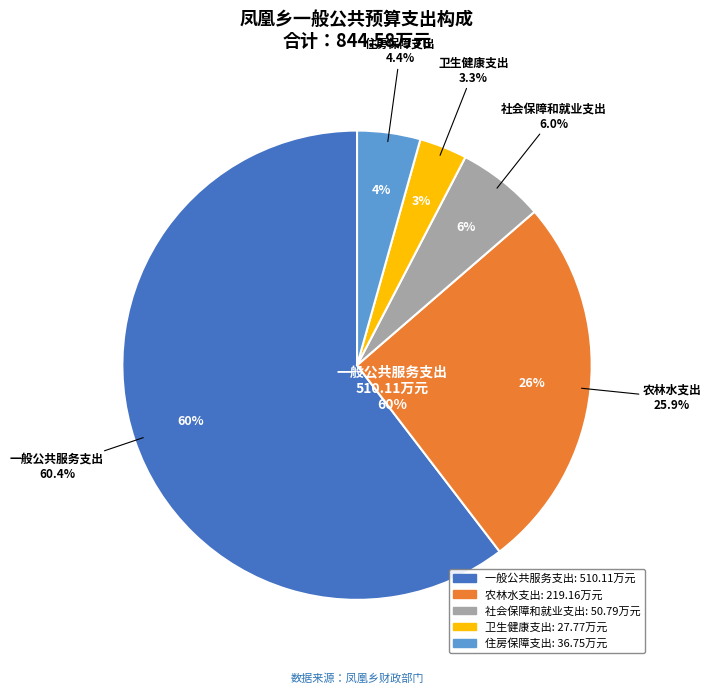

True or false: 农林水支出 accounts for 26% of the total.

True